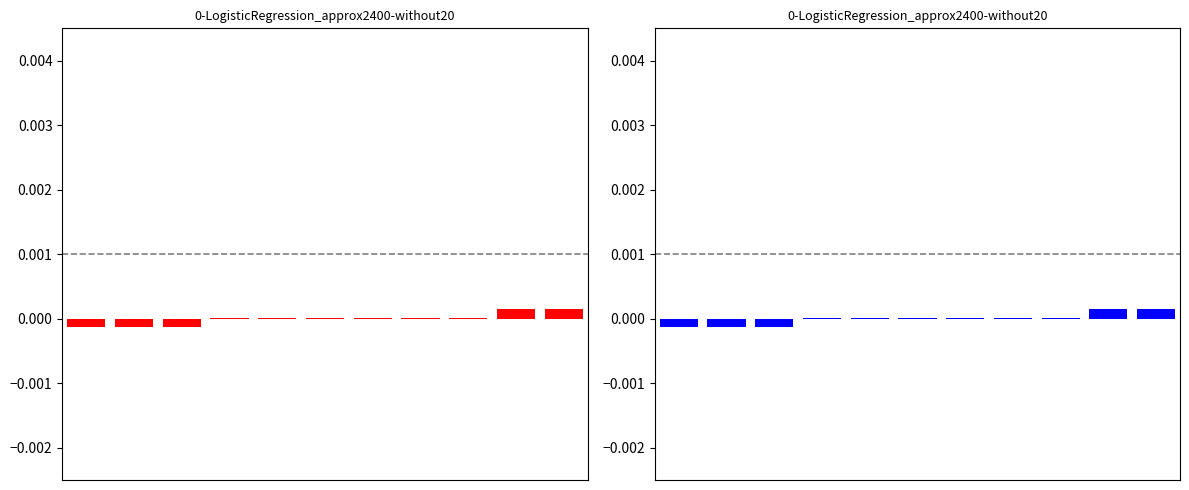

Count the number of values greater than 0.

8